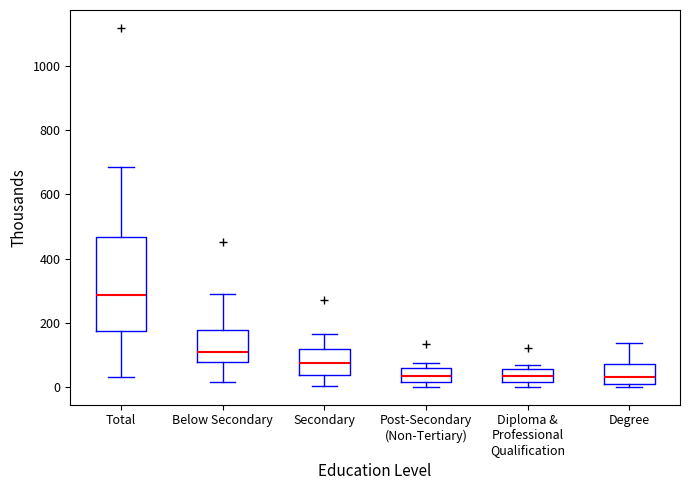

Where is the upper edge of the box for Total on the y-axis? The values are not printed on the chart, so give them approximately, as read against the axis.

460